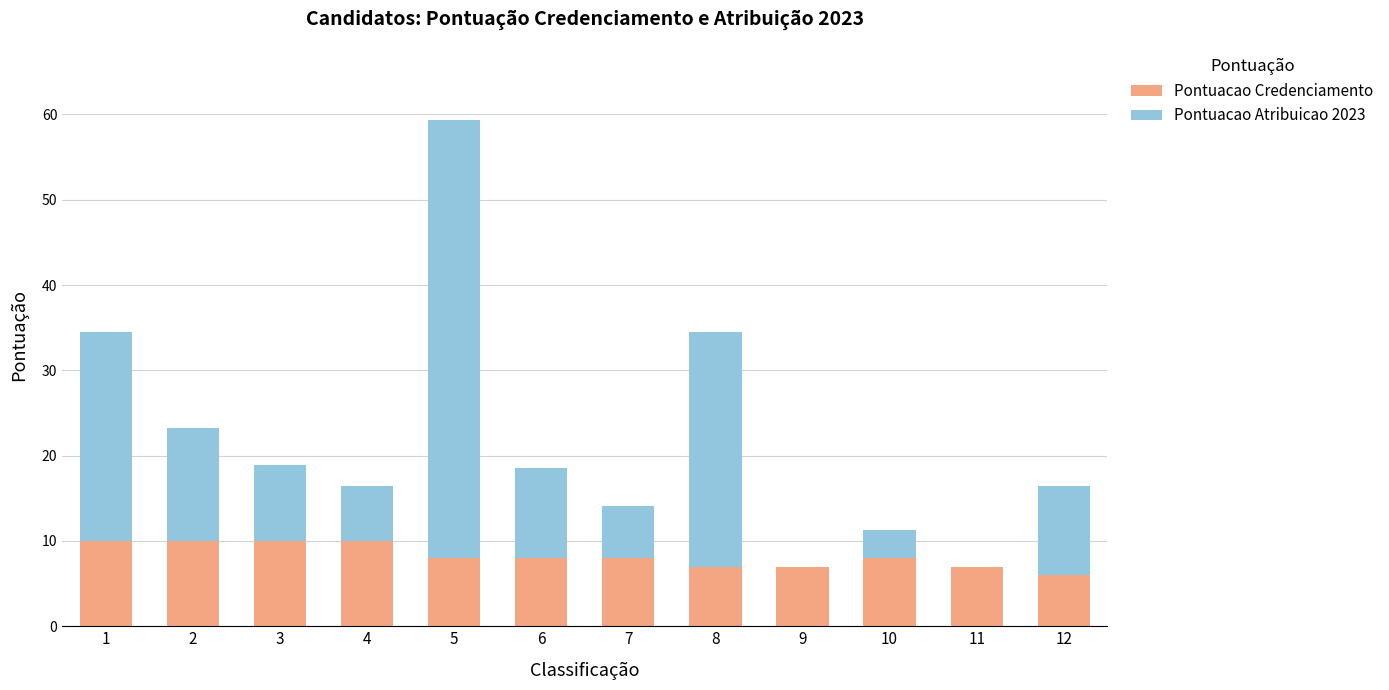

What is the approximate value of Pontuacao Credenciamento at 2?

10.0